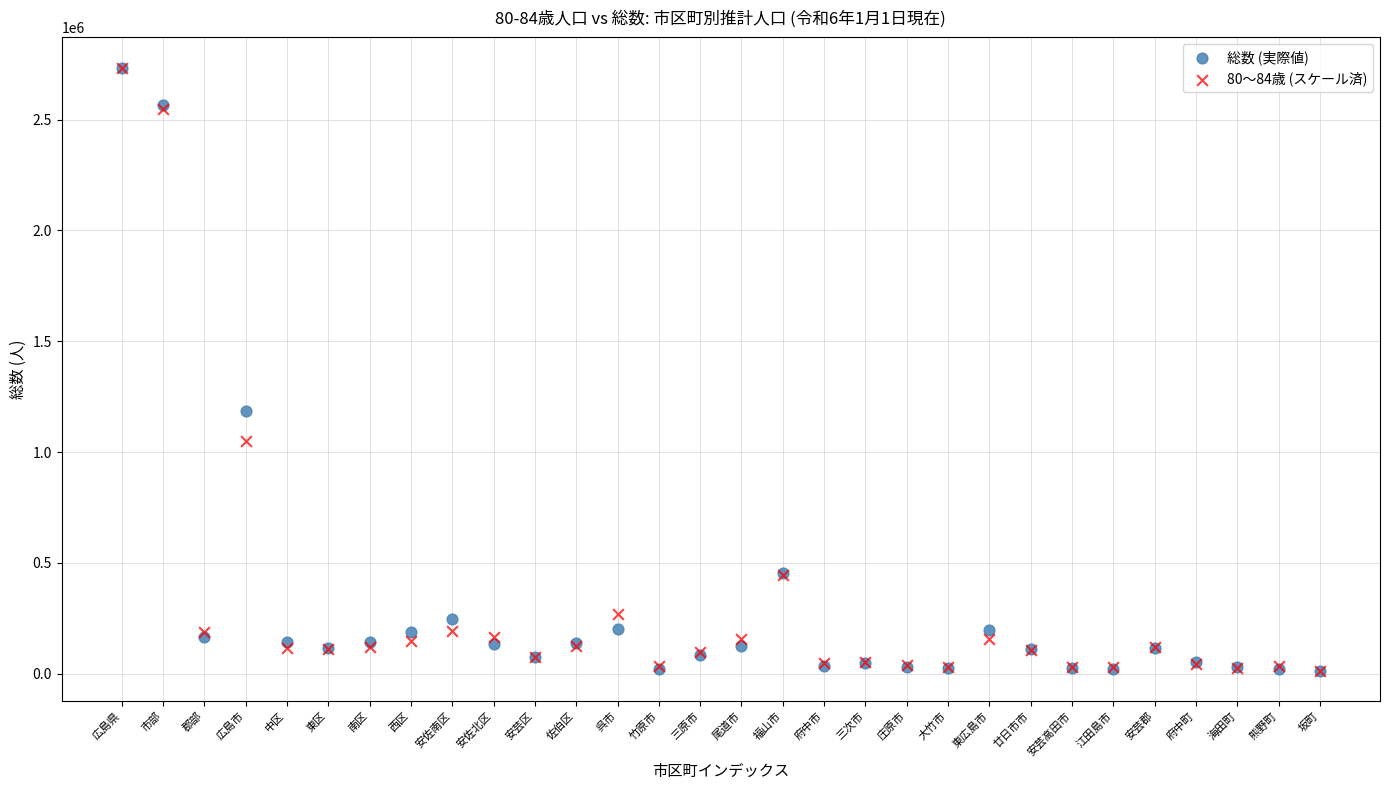

In the 総数 (実際値) series, what Y value is closest to 1373624?

1184285.0